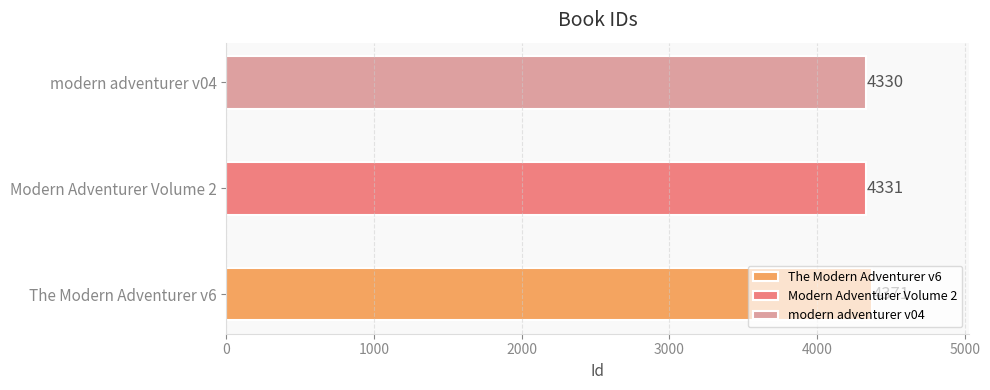

Rank the categories by value from lowest to highest.

modern adventurer v04, Modern Adventurer Volume 2, The Modern Adventurer v6